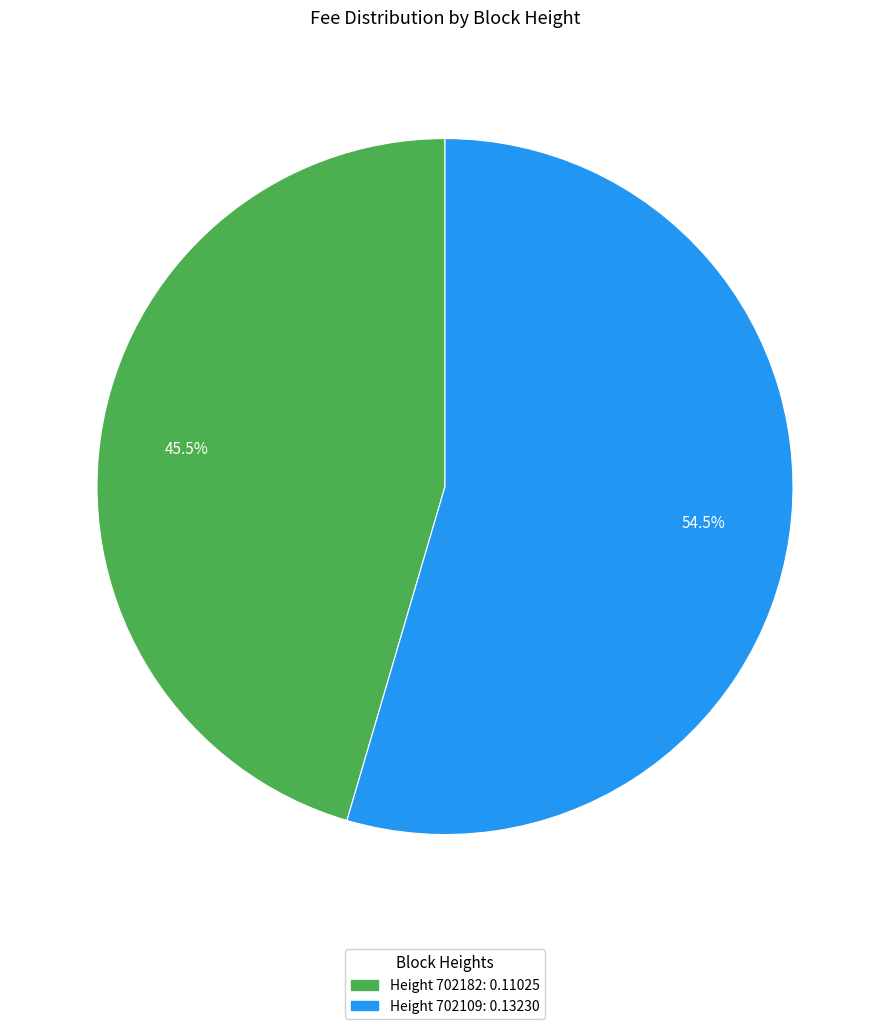

Is there a majority slice in this chart?

Yes